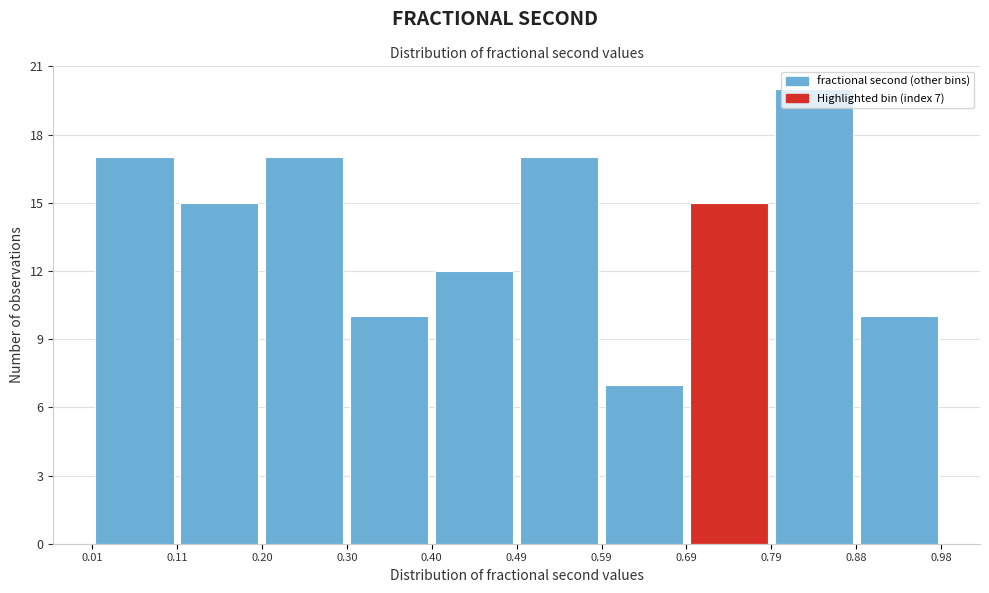

Which range on the x-axis has the tallest bar?

0.79 to 0.88